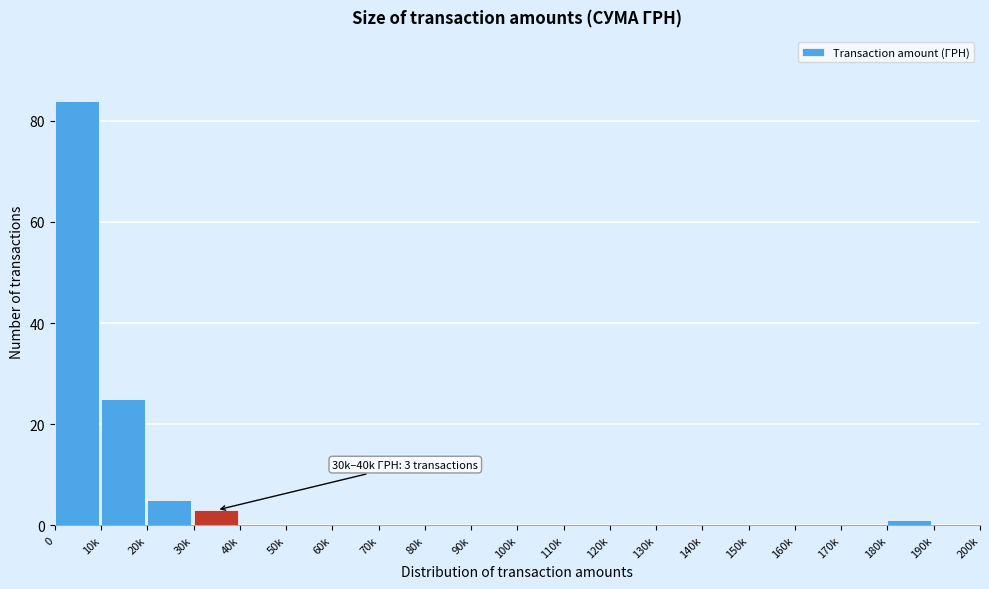

Reading left to right, extract all data points from this chart.

0=84	10k=25	20k=5	30k=3	40k=0	50k=0	60k=0	70k=0	80k=0	90k=0	100k=0	110k=0	120k=0	130k=0	140k=0	150k=0	160k=0	170k=0	180k=1	190k=0